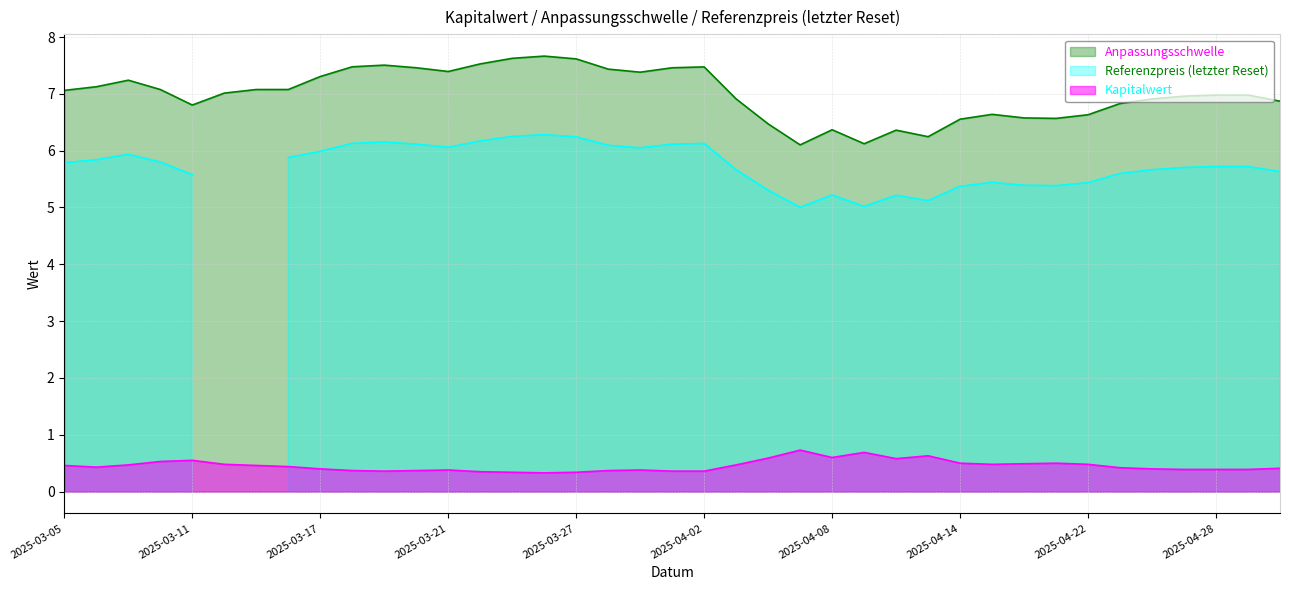

List the labels in order of Kapitalwert value, smallest first.

2025-03-26, 2025-03-27, 2025-03-25, 2025-03-24, 2025-04-02, 2025-04-01, 2025-03-19, 2025-03-28, 2025-03-20, 2025-03-18, 2025-03-31, 2025-03-21, 2025-04-29, 2025-04-28, 2025-04-25, 2025-04-24, 2025-03-17, 2025-04-30, 2025-04-23, 2025-03-06, 2025-03-14, 2025-03-13, 2025-03-05, 2025-04-03, 2025-03-07, 2025-04-22, 2025-04-15, 2025-03-12, 2025-04-16, 2025-04-17, 2025-04-14, 2025-03-10, 2025-03-11, 2025-04-10, 2025-04-04, 2025-04-08, 2025-04-11, 2025-04-09, 2025-04-07